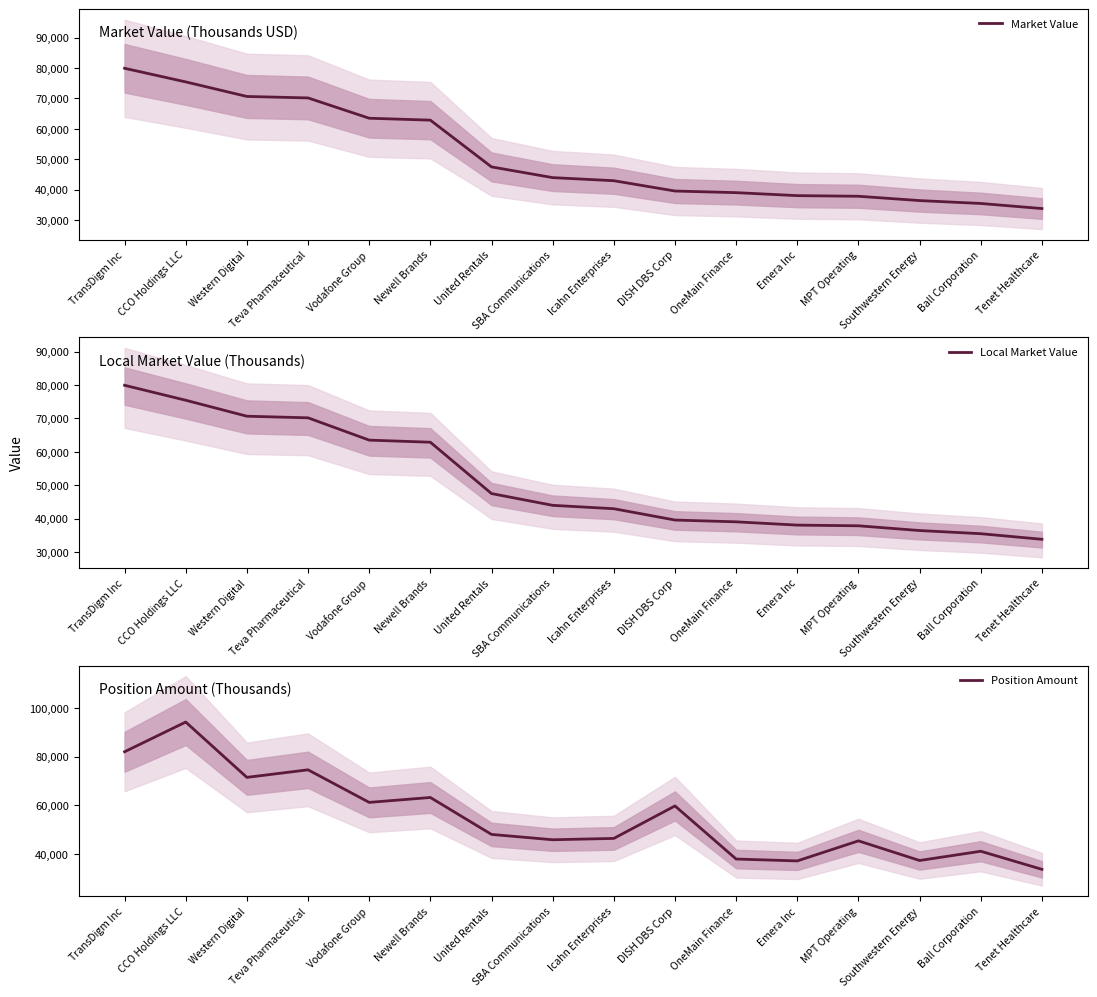

True or false: Market Value and Local Market Value intersect in this chart.

False